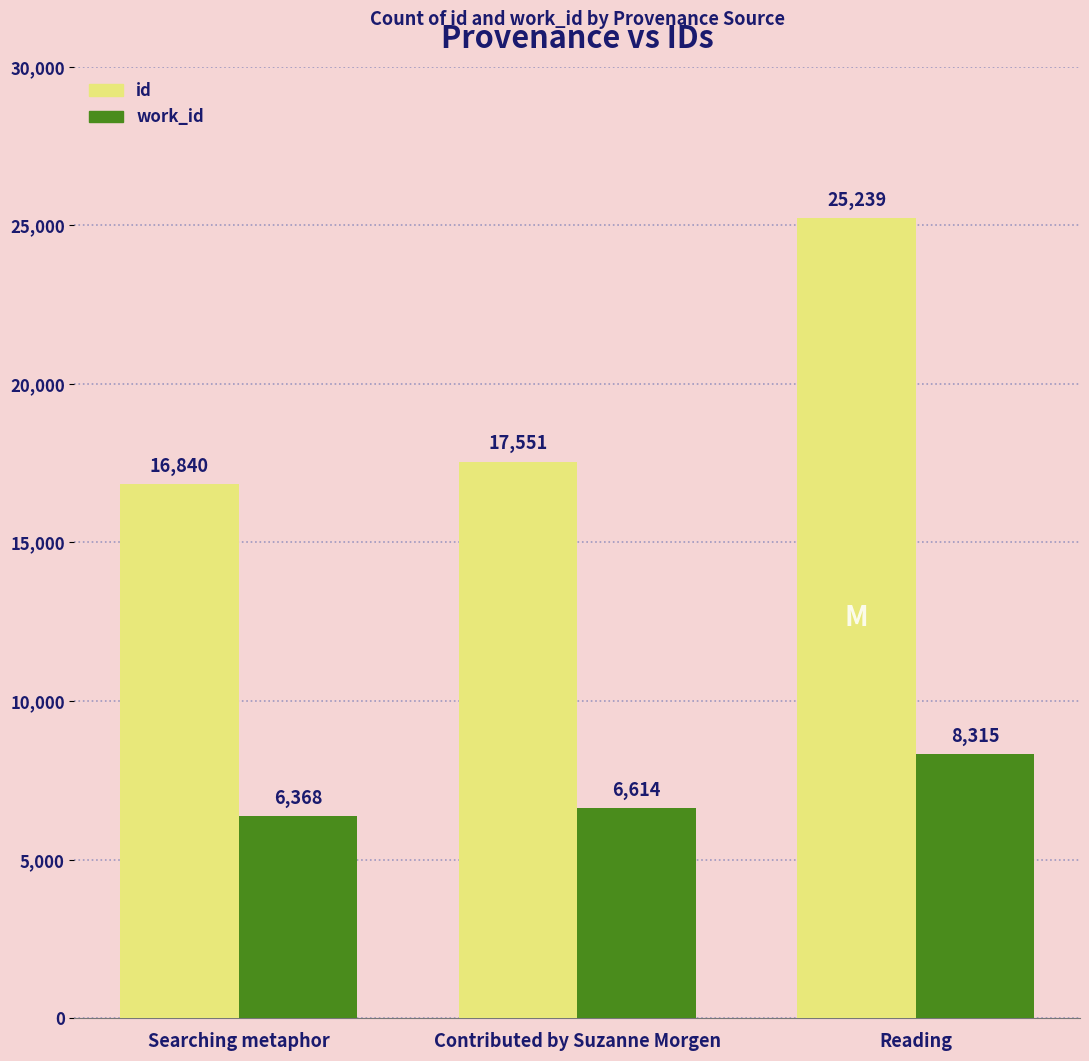

True or false: id has a value of 26616 at Searching metaphor.

False